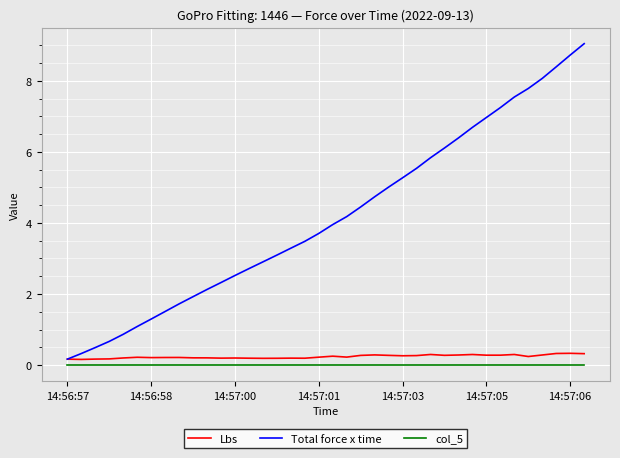

Which series has the largest total across all categories?

Total force x time